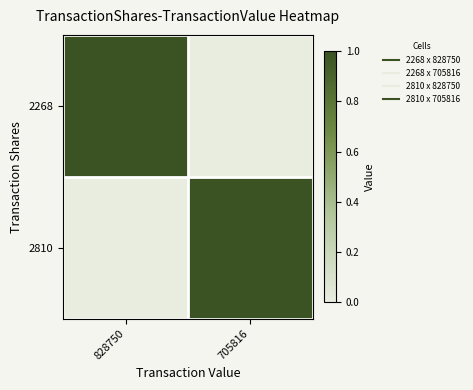

Reading left to right, transcribe all the data shown in this chart.

2268: 828750=1	705816=0
2810: 828750=0	705816=1